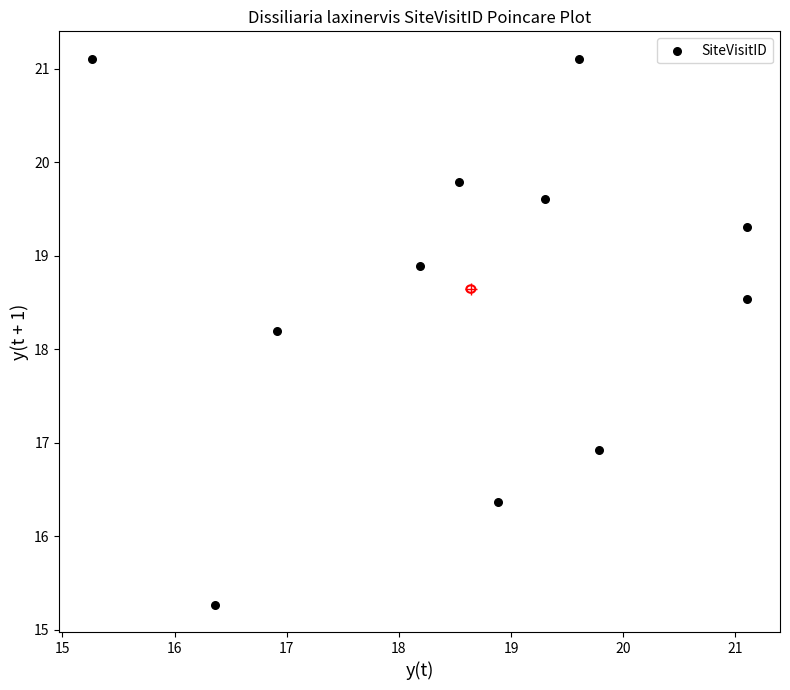

What is the average Y value?

18.6